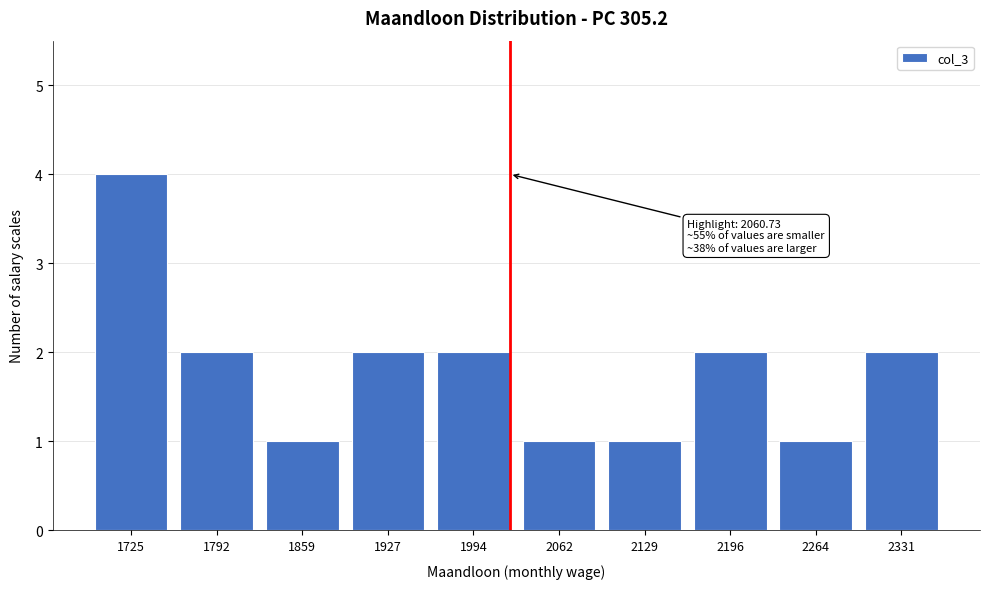

Reading left to right, what are all the values shown in this chart?

4	2	1	2	2	1	1	2	1	2